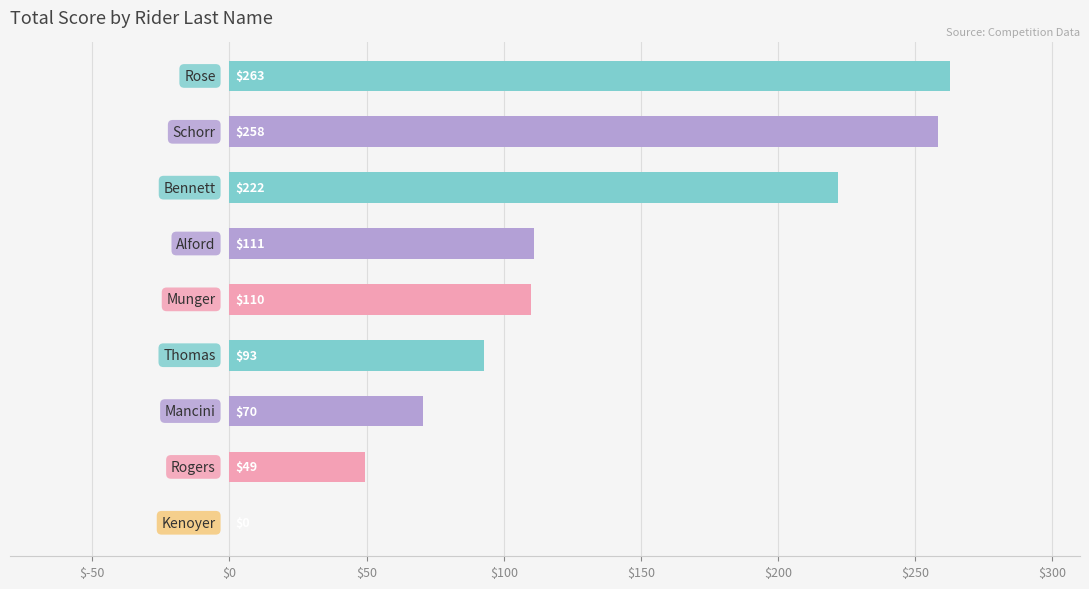

What is the greatest value displayed?

262.8